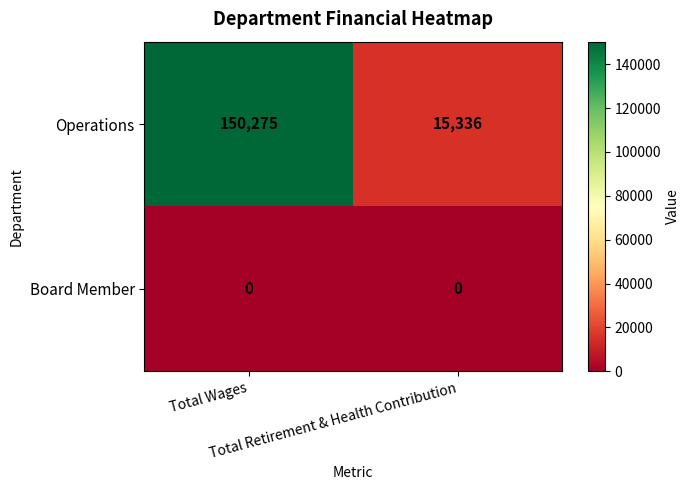

What is the lowest value of the Operations series?

15336